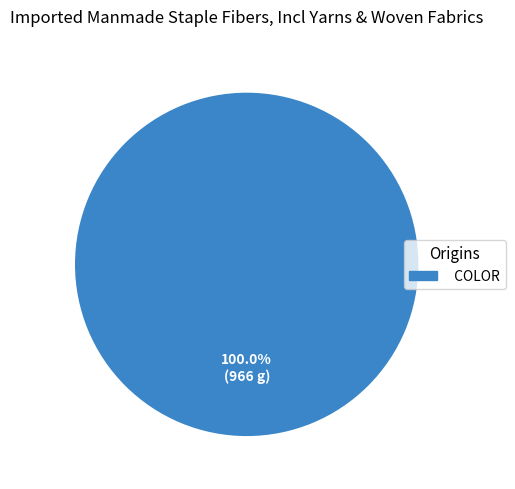

Rank the categories by value from highest to lowest.

COLOR